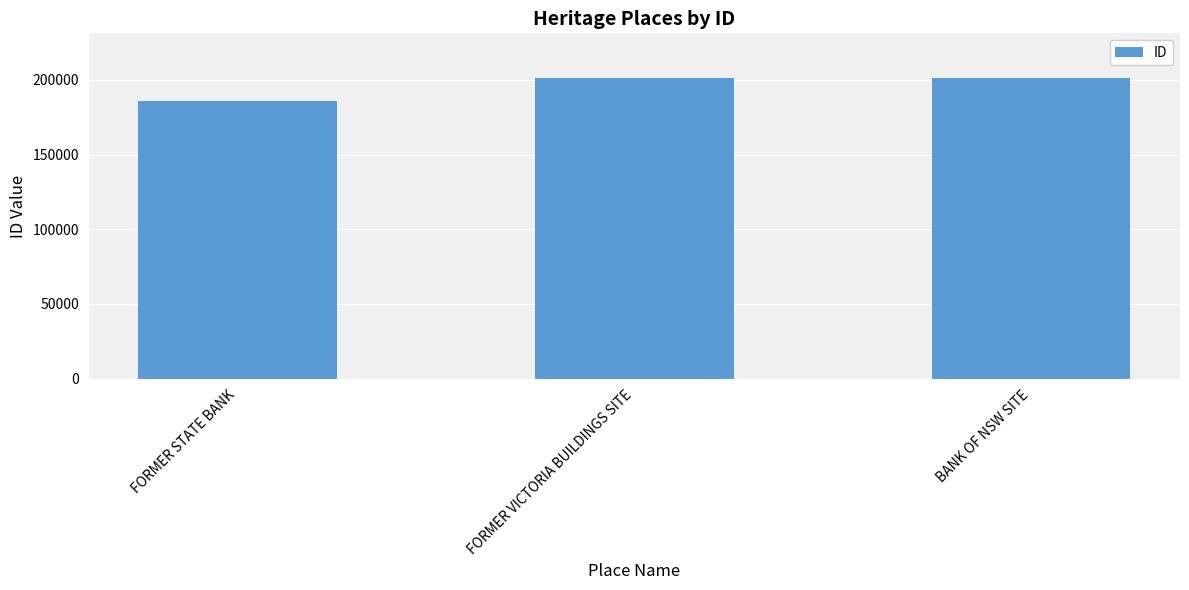

What is the difference between the maximum and minimum values?

15036